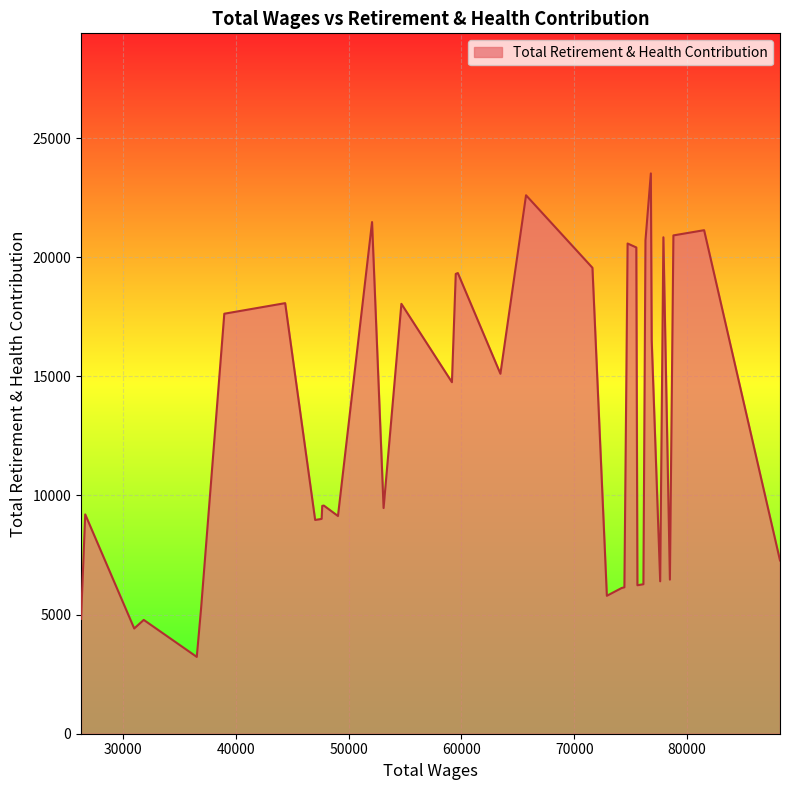

What is the difference between the second highest and second lowest values?

18183